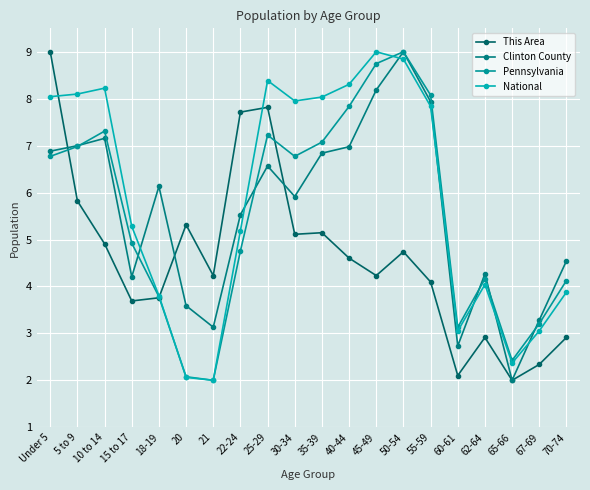

At which category does National reach its first local peak?

10 to 14